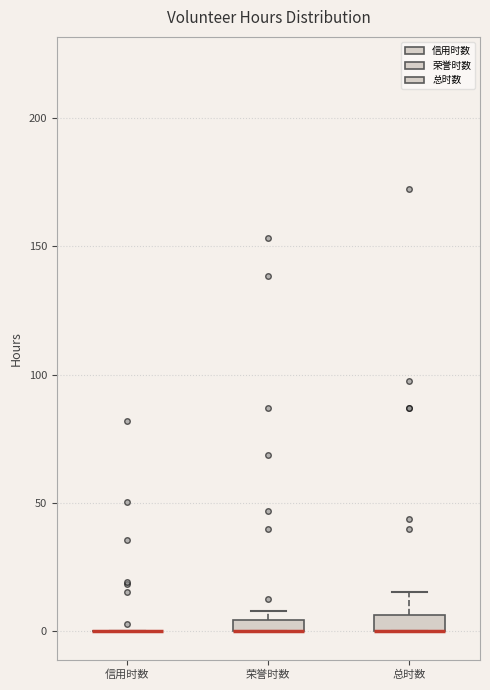

Where is the upper edge of the box for 荣誉时数 on the y-axis? The values are not printed on the chart, so give them approximately, as read against the axis.

5